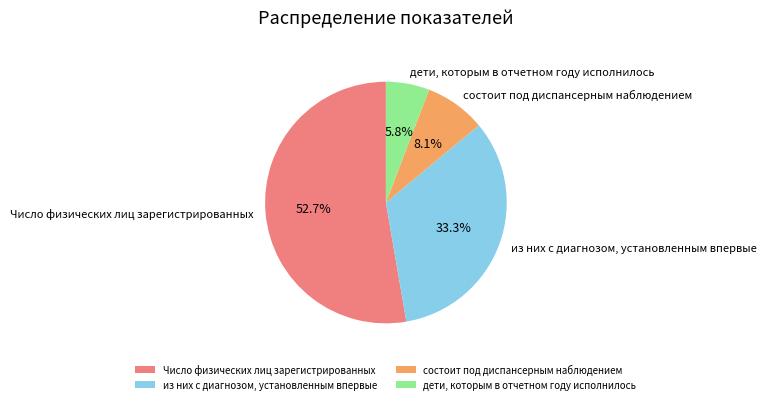

Combined, do дети, которым в отчетном году исполнилось and состоит под диспансерным наблюдением account for over 50%?

No